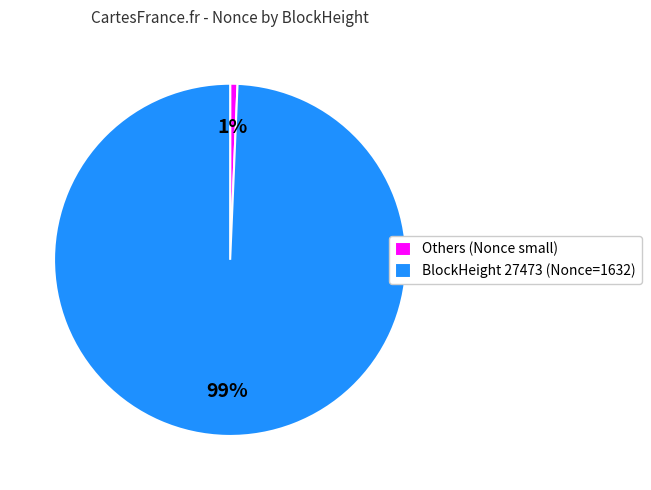

Combined, do BlockHeight 27473 (Nonce=1632) and Others (Nonce small) account for over 50%?

Yes